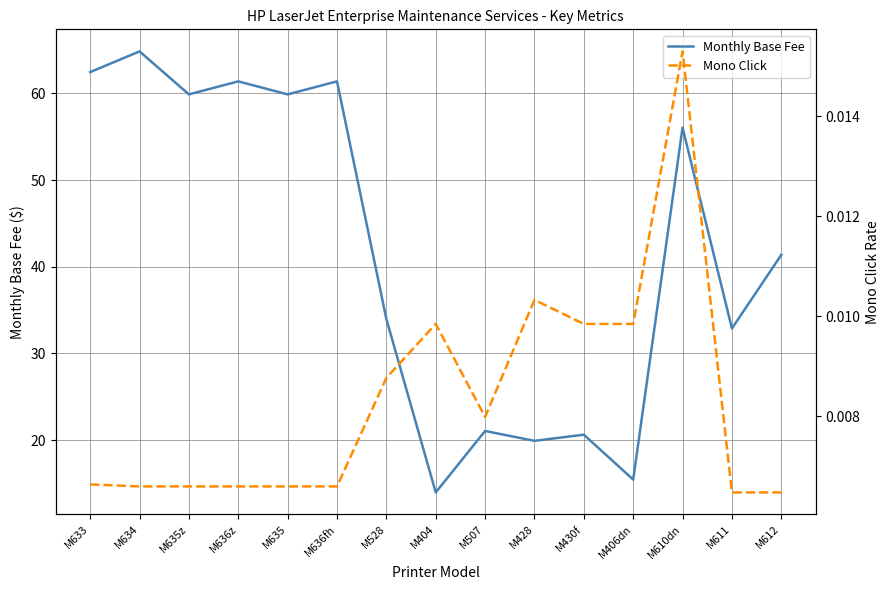

Where is the first local maximum for Mono Click?

M404